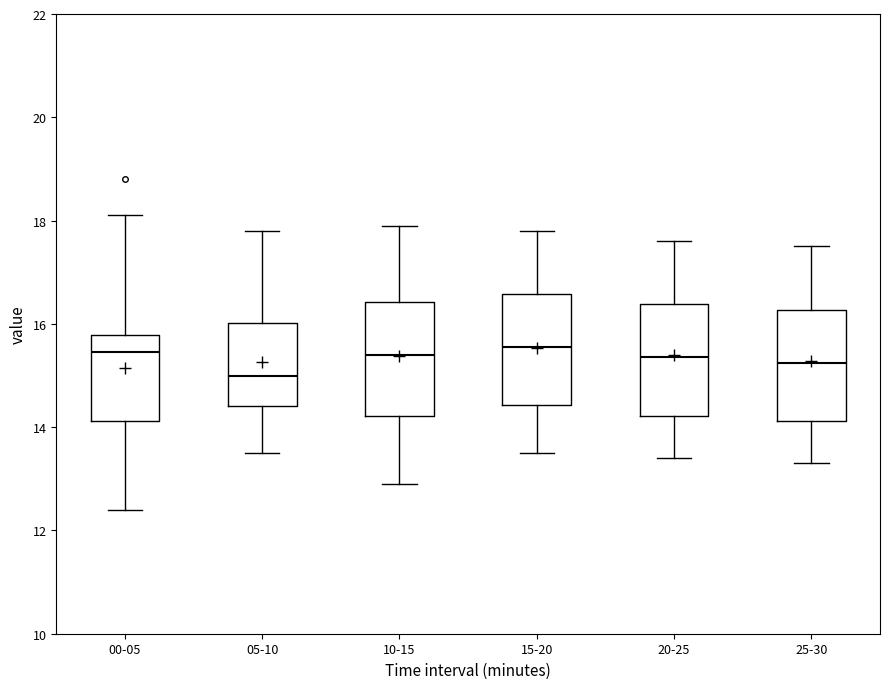

Which box has the lowest median line?

05-10